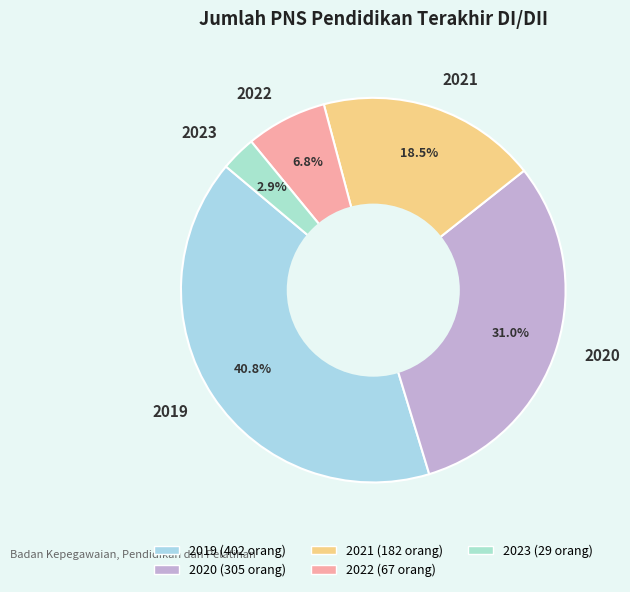

What percentage is the 2023 slice, to the nearest percent?

3%